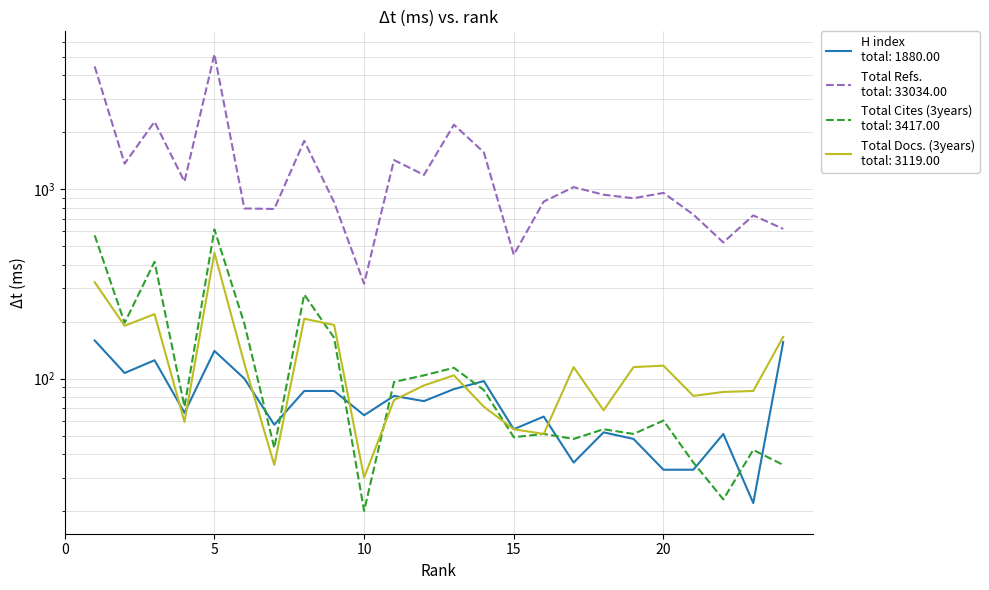

Is it true that Total Refs. equals 1568 at 14?

True